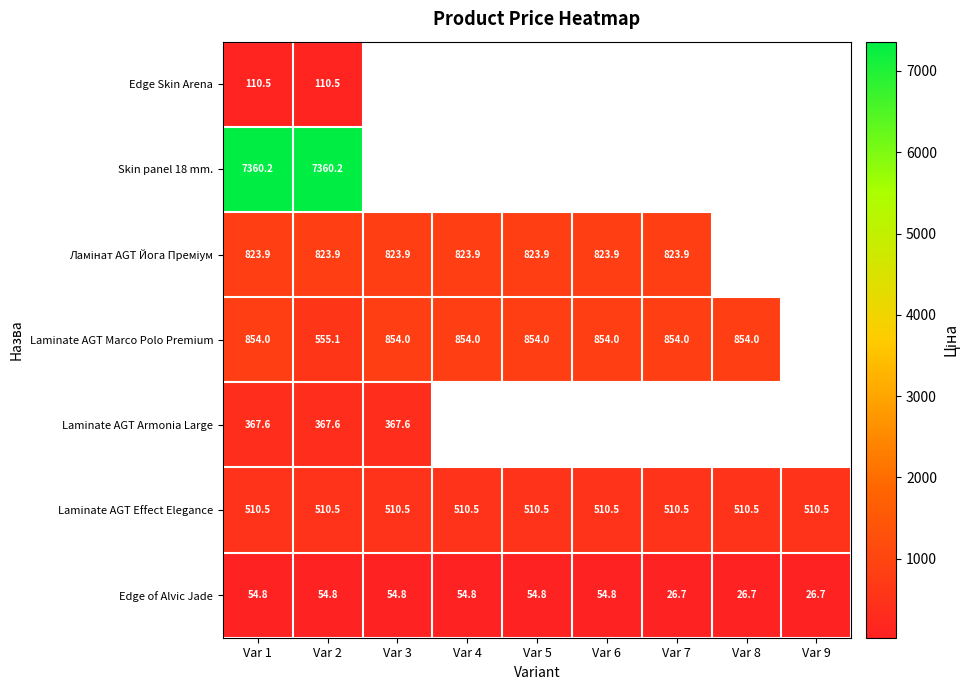

How many values in Edge Skin Arena are above zero?

2